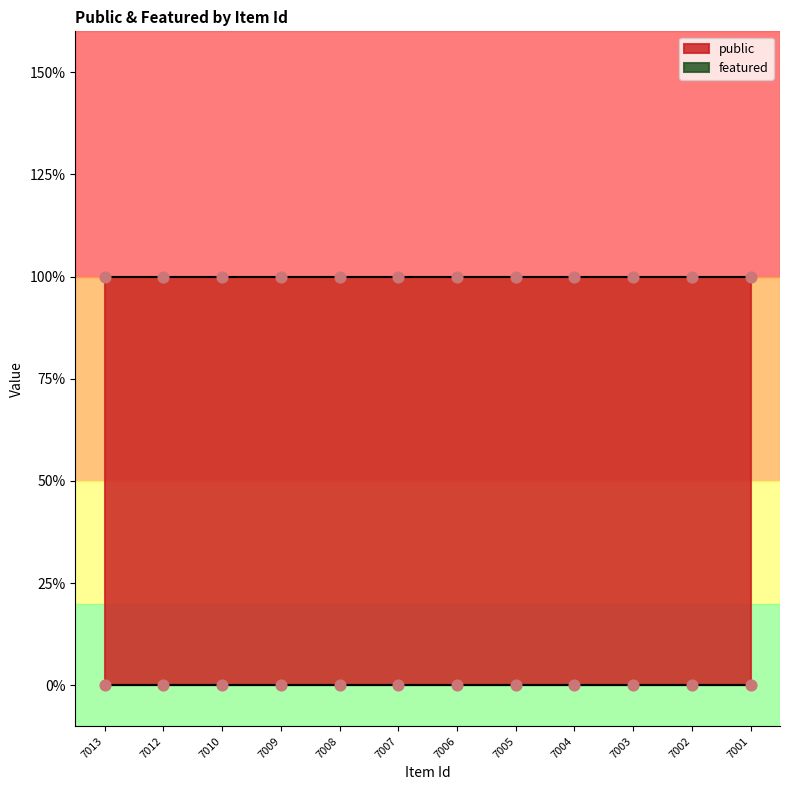

Is the value of public at 7005 greater than the value of featured at 7002?

Yes